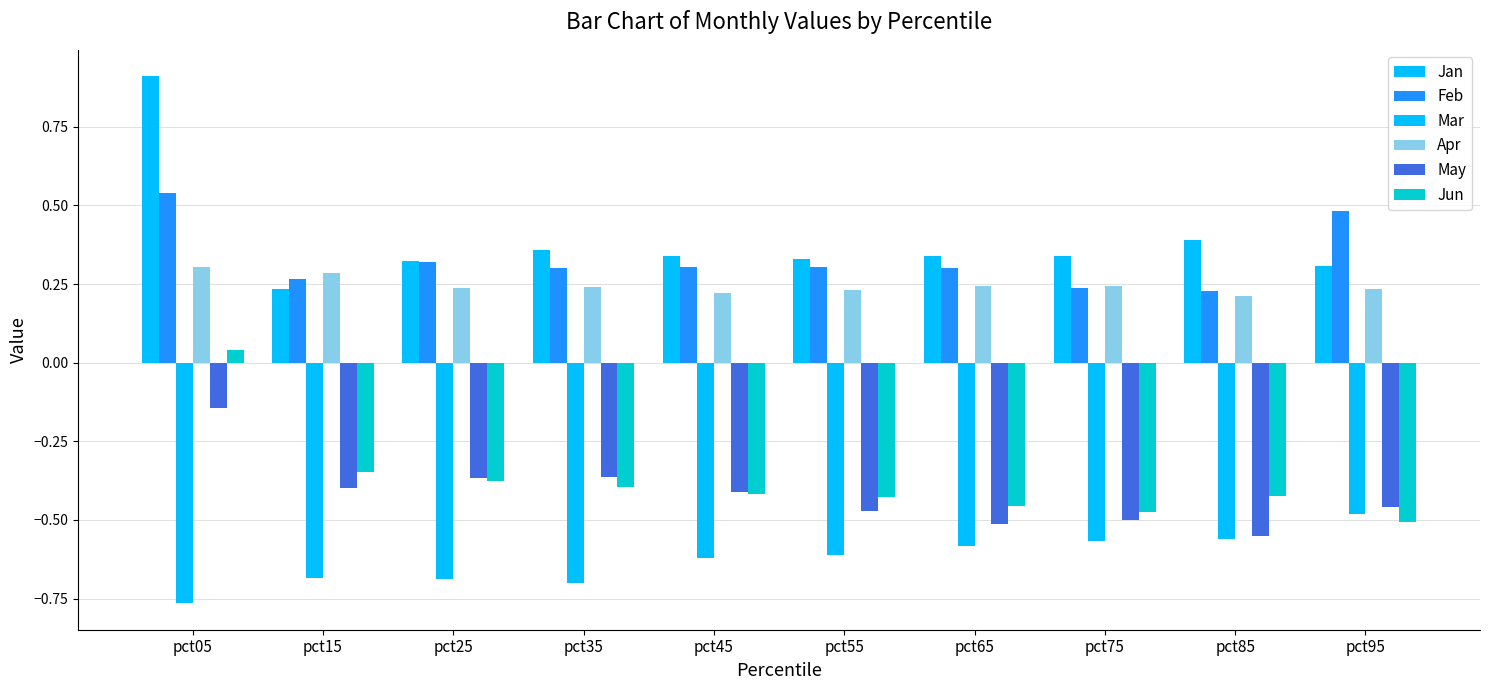

What is the value of the Feb bar at the 4th from the left?

0.3